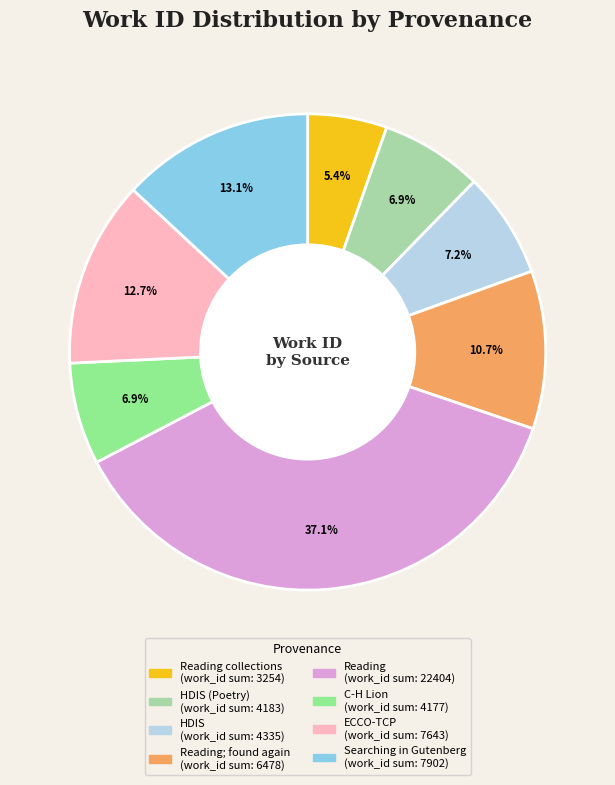

Does any single category account for the majority?

No